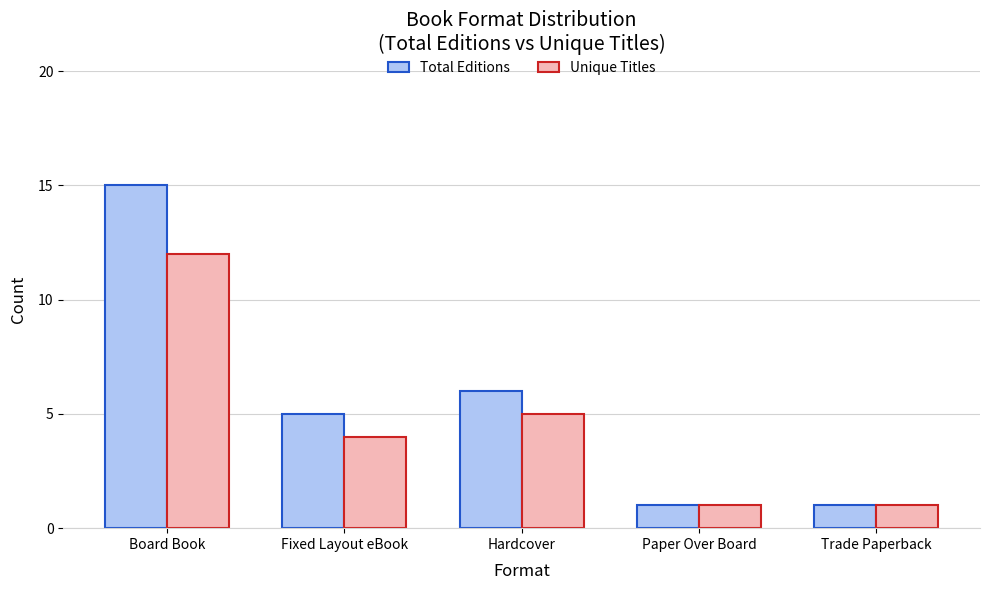

Which series has the largest total across all categories?

Total Editions